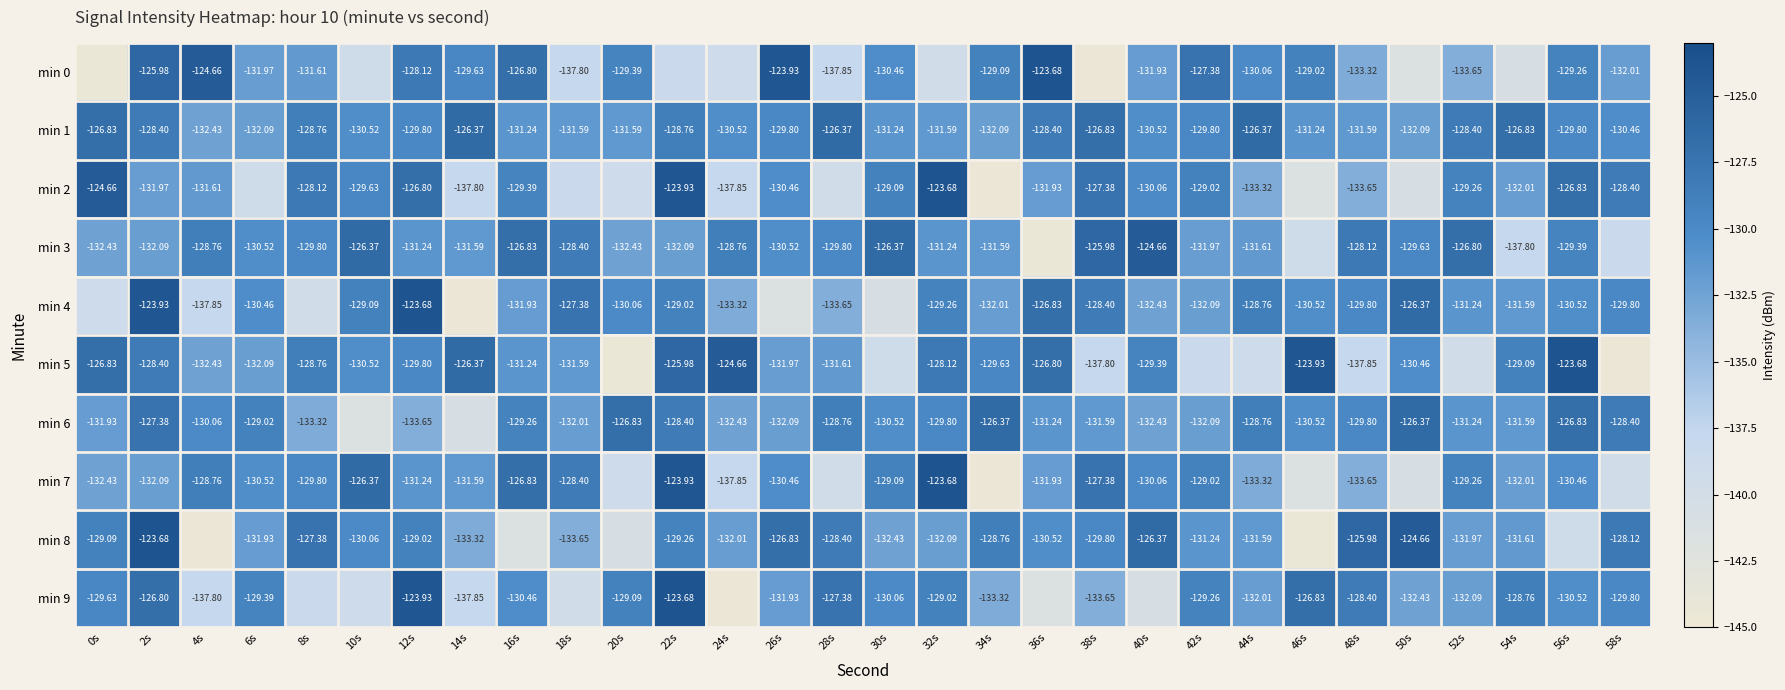

Is it true that min 5 equals -130.5 at 50s?

True